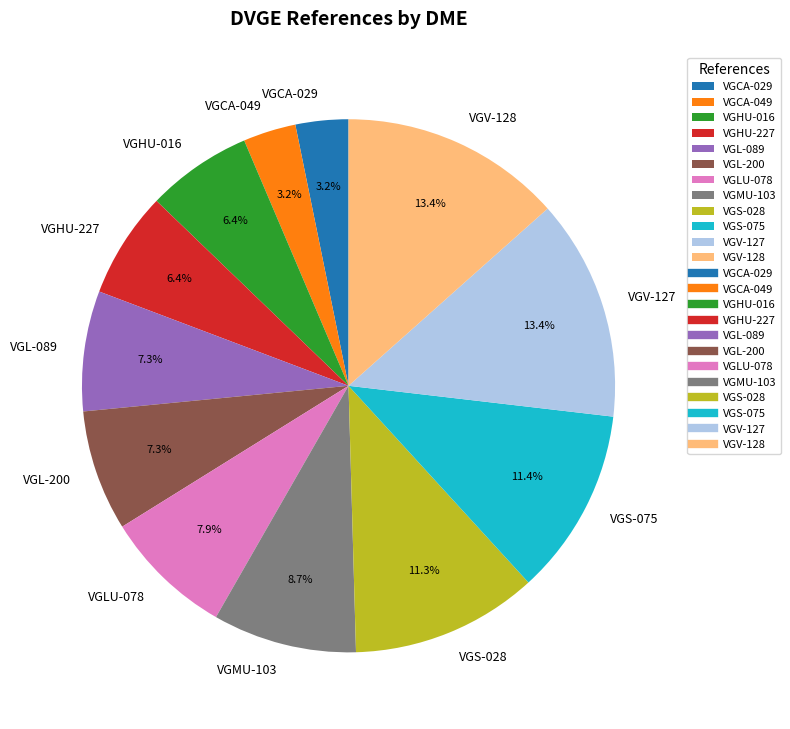

True or false: VGLU-078 accounts for 17% of the total.

False